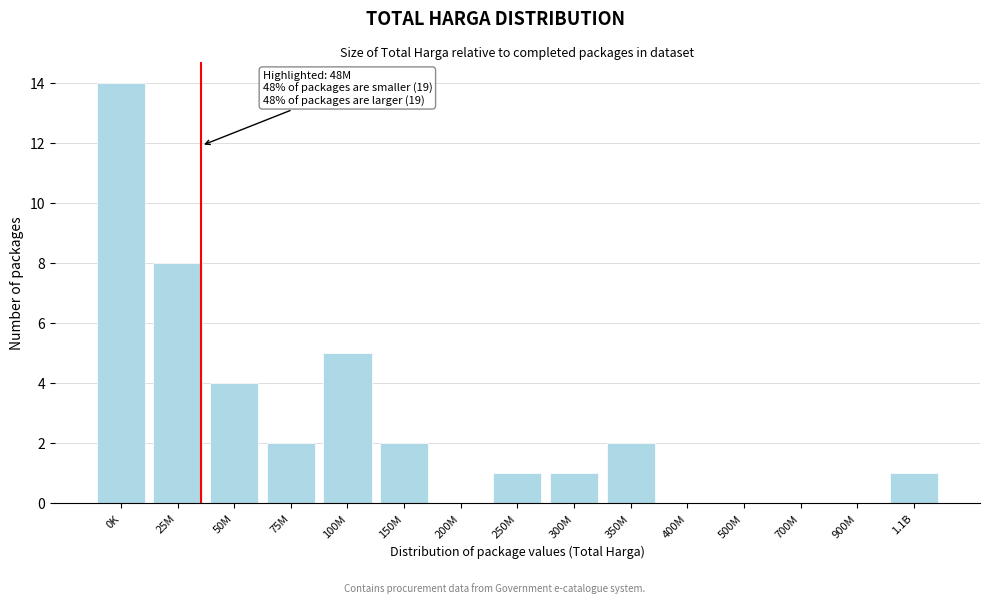

Reading left to right, transcribe all the data shown in this chart.

0K=14	25M=8	50M=4	75M=2	100M=5	150M=2	200M=0	250M=1	300M=1	350M=2	400M=0	500M=0	700M=0	900M=0	1.1B=1